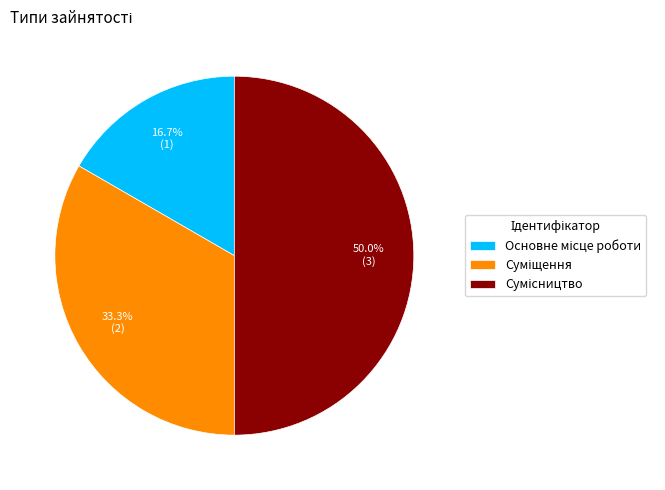

Approximately how many times larger is the value at Сумісництво compared to Основне місце роботи?

3.0